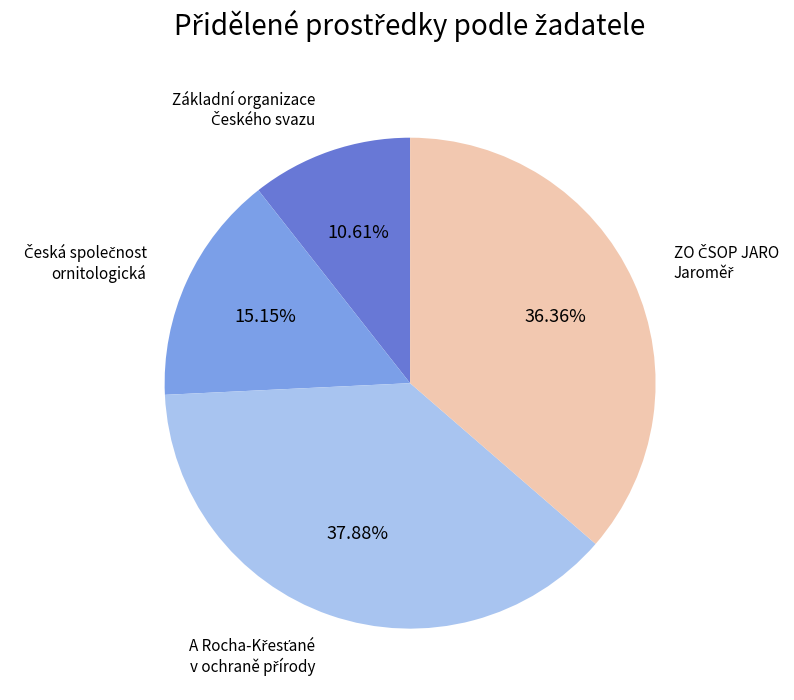

Is there any slice that represents more than half of the pie?

No